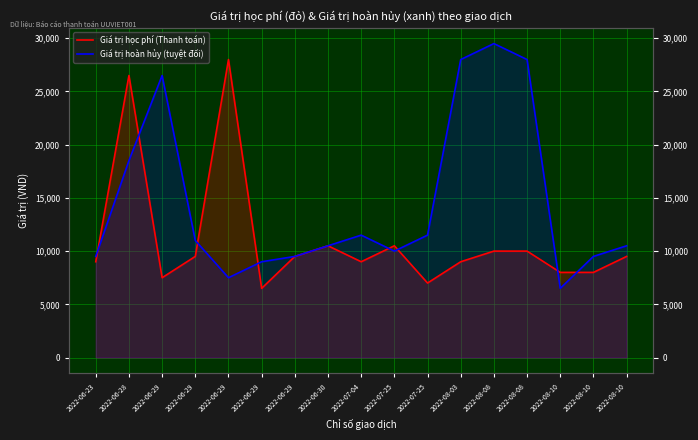

Reading left to right, extract all data points from this chart.

Giá trị học phí (Thanh toán): 2022-06-23=9000	2022-06-28=26500	2022-06-29=7500	2022-06-29=9500	2022-06-29=28000	2022-06-29=6500	2022-06-29=9500	2022-06-30=10500	2022-07-04=9000	2022-07-25=10500	2022-07-25=7000	2022-08-03=9000	2022-08-08=10000	2022-08-08=10000	2022-08-10=8000	2022-08-10=8000	2022-08-10=9500
Giá trị hoàn hủy (tuyệt đối): 2022-06-23=9500	2022-06-28=18500	2022-06-29=26500	2022-06-29=11000	2022-06-29=7500	2022-06-29=9000	2022-06-29=9500	2022-06-30=10500	2022-07-04=11500	2022-07-25=10000	2022-07-25=11500	2022-08-03=28000	2022-08-08=29500	2022-08-08=28000	2022-08-10=6500	2022-08-10=9500	2022-08-10=10500